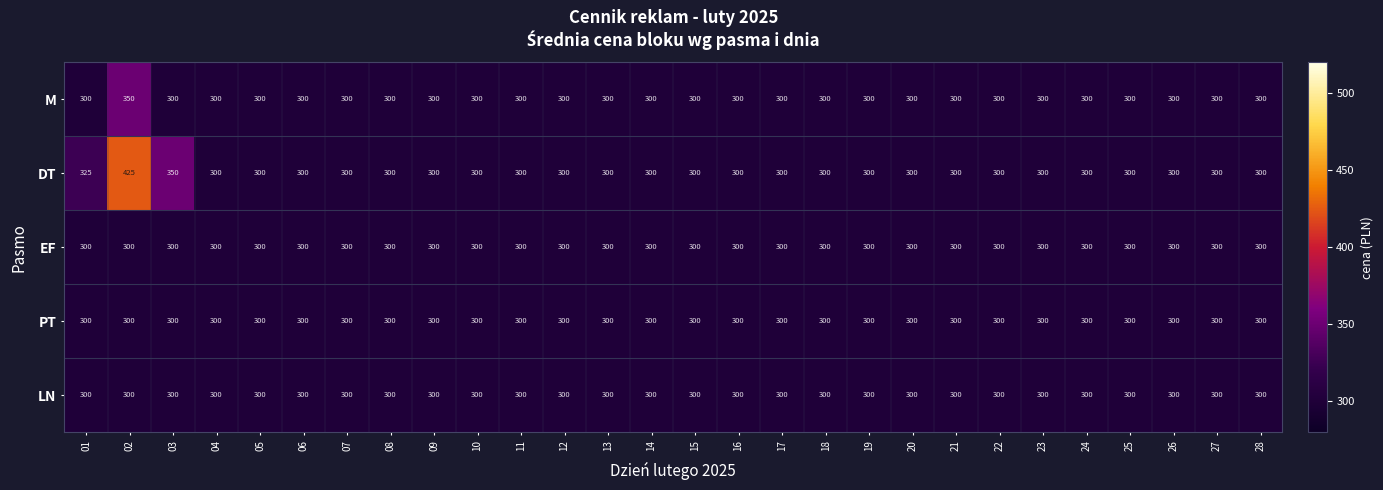

What is the total value across all series at 24?

1500